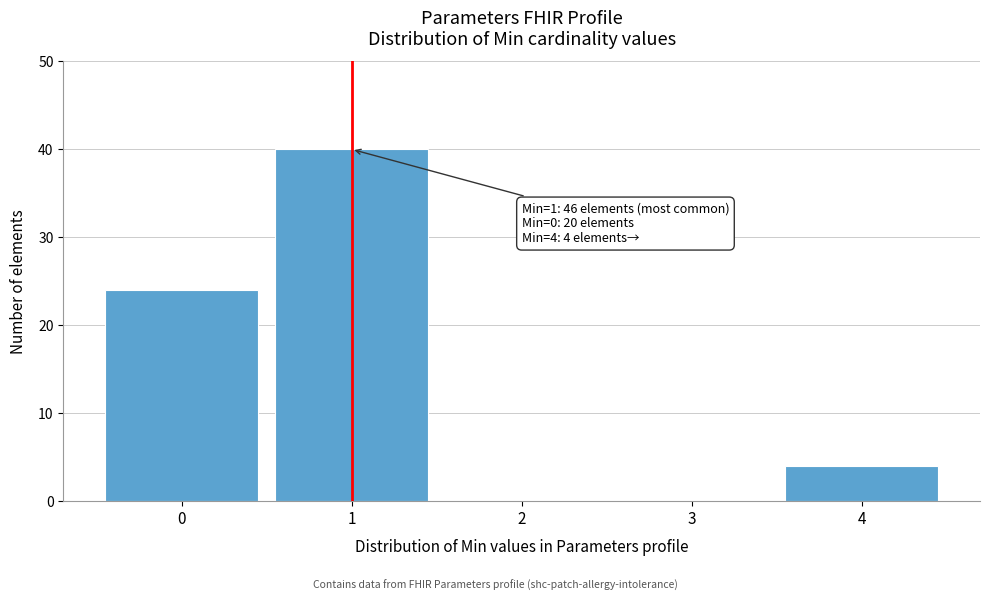

Reading right to left, transcribe all the data shown in this chart.

4=4	3=0	2=0	1=40	0=24